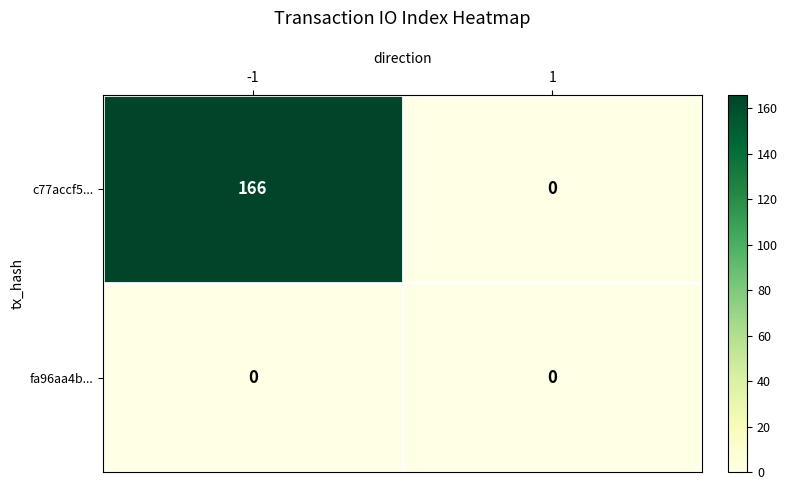

True or false: c77accf5... has a value of -112 at 1.

False